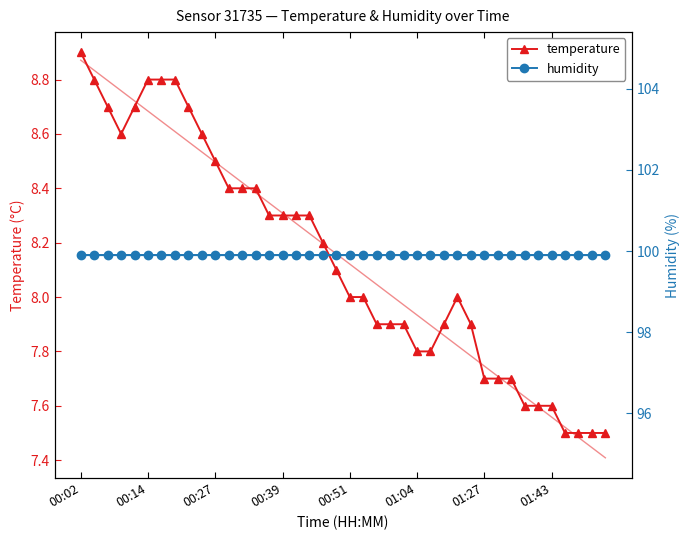

Which series has the largest range (max minus min)?

temperature